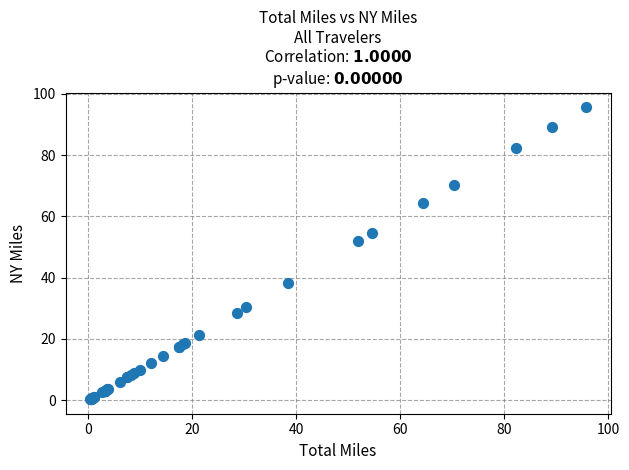

What Y value in the scatter plot is closest to 48?

51.9